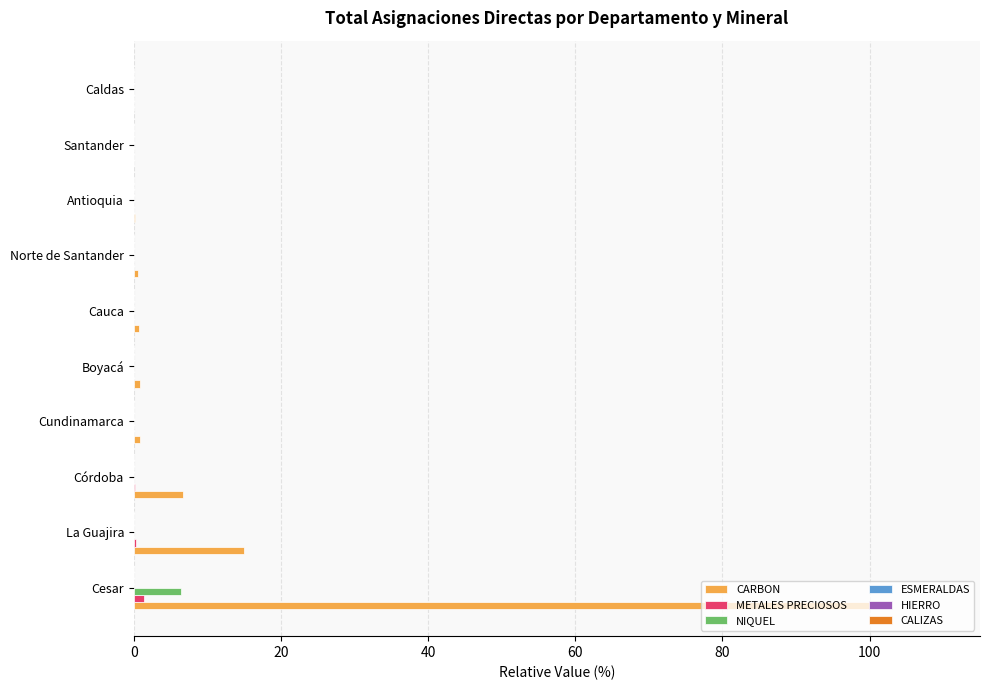

Which series has the largest total across all categories?

CARBON